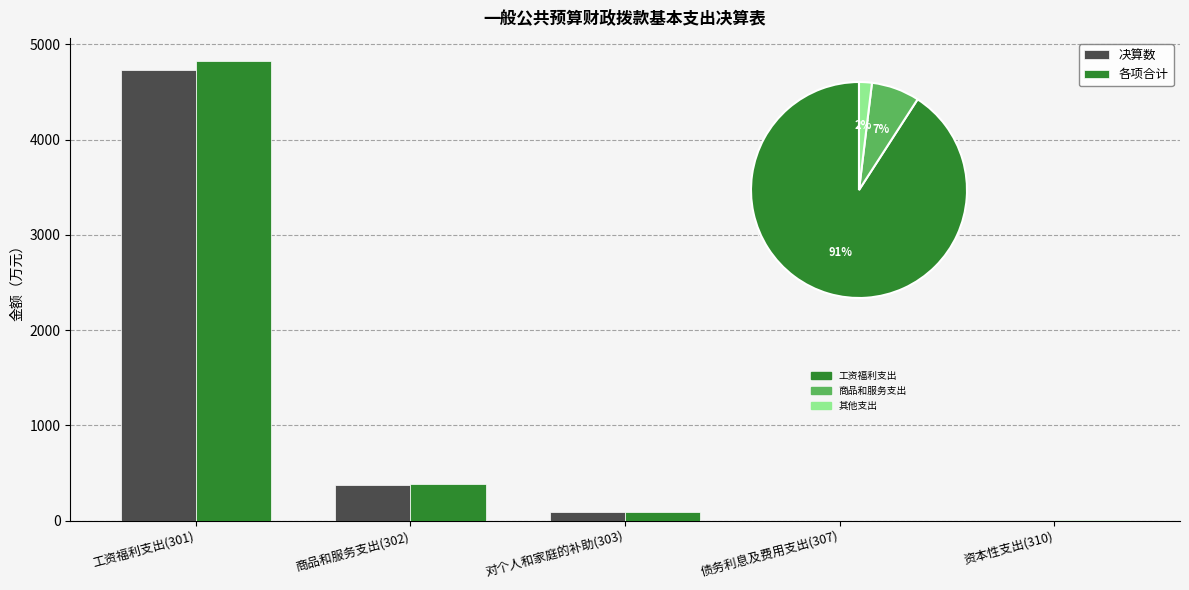

Rank the series at 对个人和家庭的补助(303) from lowest to highest value.

决算数, 各项合计